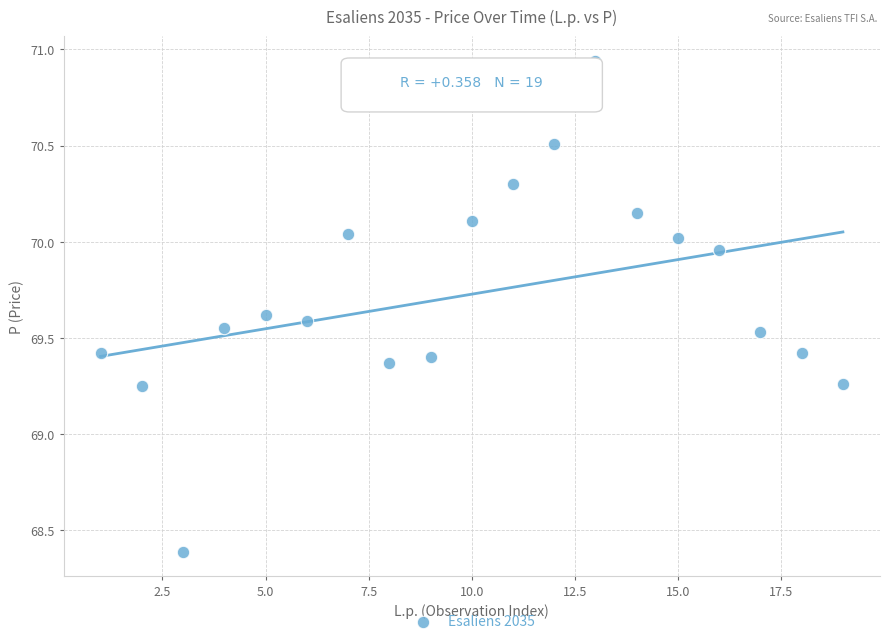

What is the range of X values (max minus min)?

18.0